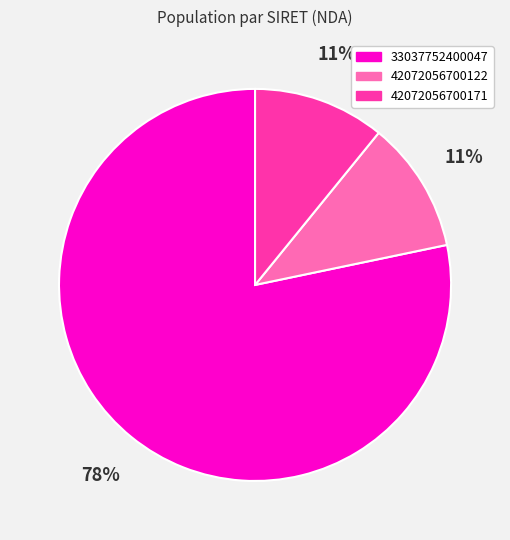

How many slices are in this pie chart?

3